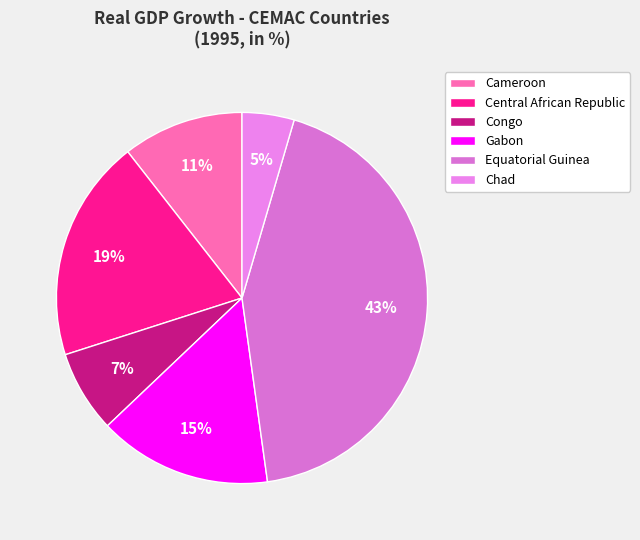

How many segments does this pie chart have?

6